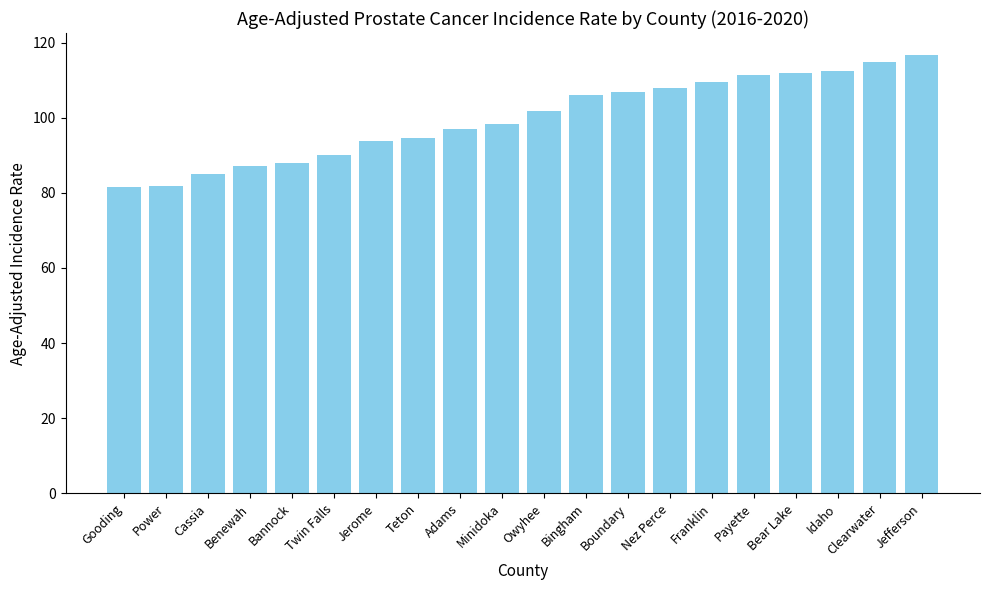

What position from the right is Bear Lake?

4